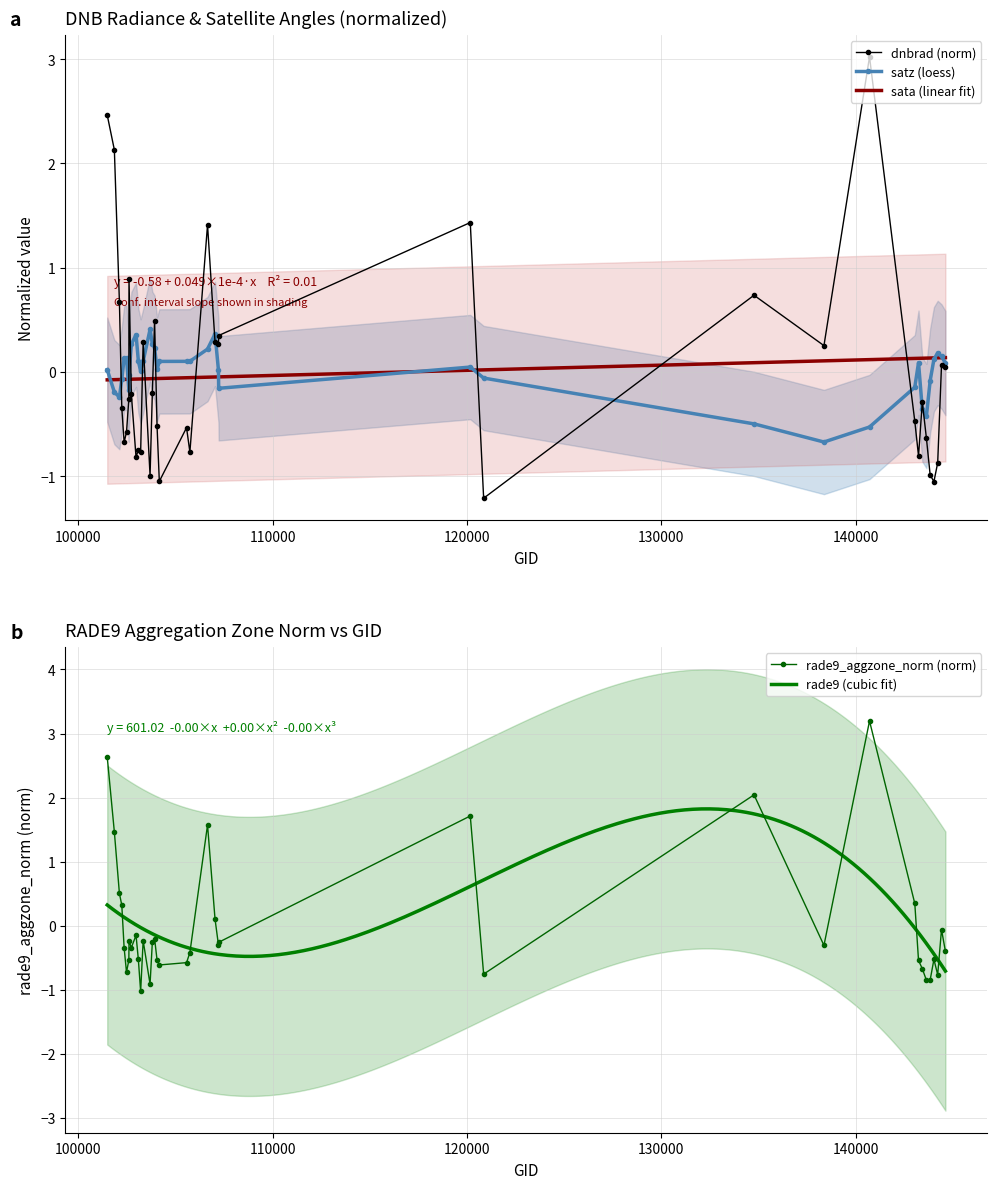

In dnbrad, how many points are lower than both neighbors (excluding endpoints)?

11